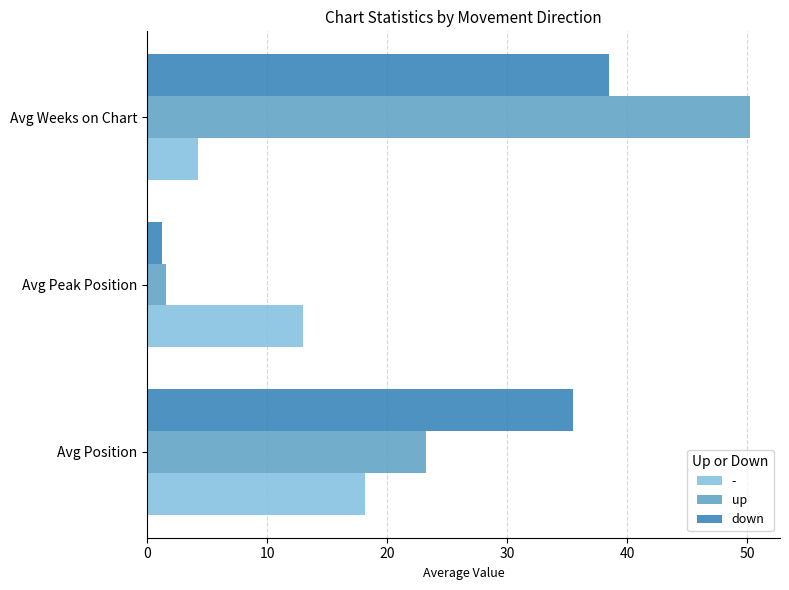

At how many categories does at least one series exceed 36?

1